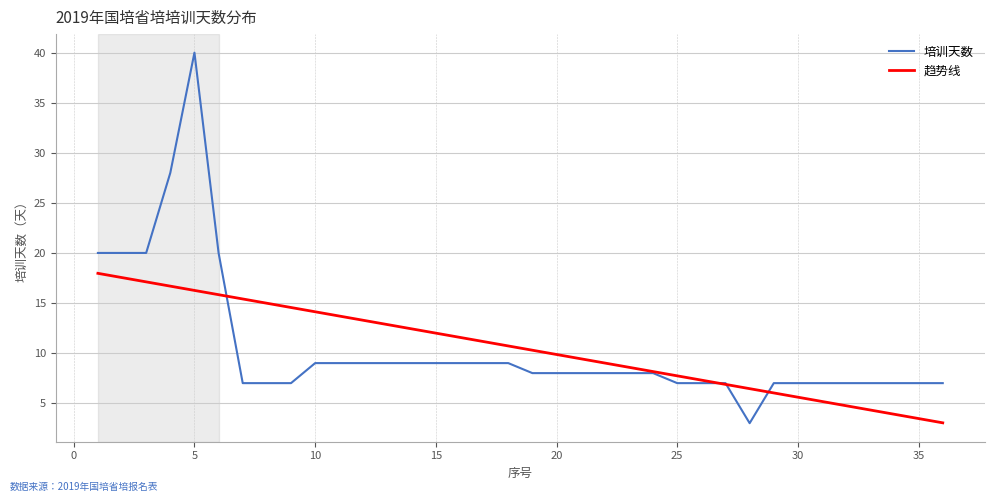

List the labels in order of value, smallest first.

28, 7, 8, 9, 25, 26, 27, 29, 30, 31, 32, 33, 34, 35, 36, 19, 20, 21, 22, 23, 24, 10, 11, 12, 13, 14, 15, 16, 17, 18, 1, 2, 3, 6, 4, 5